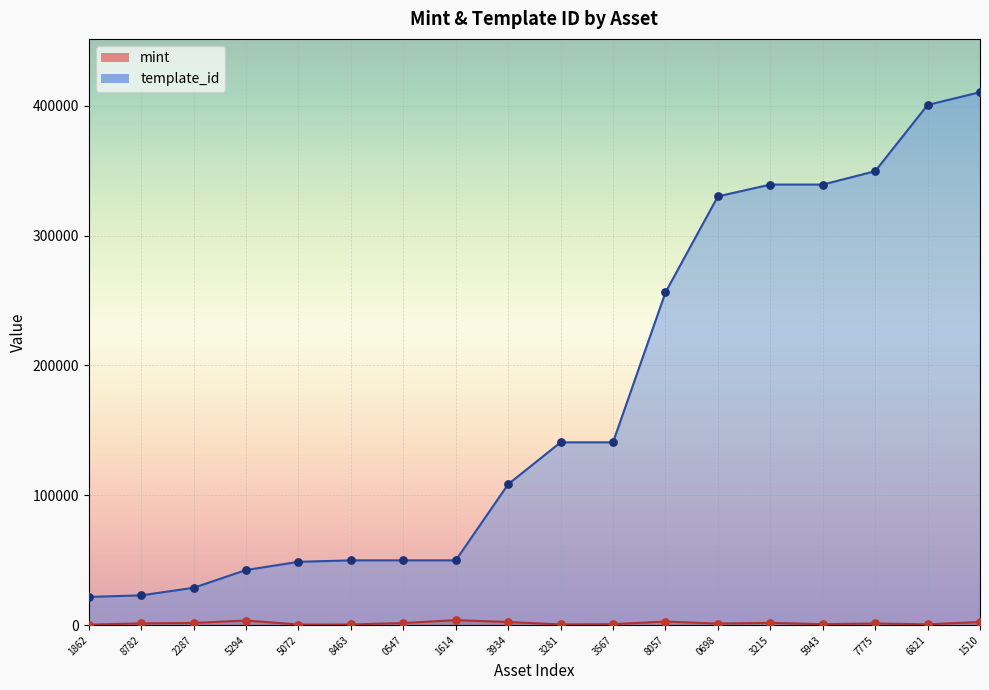

Which series has the largest total across all categories?

template_id